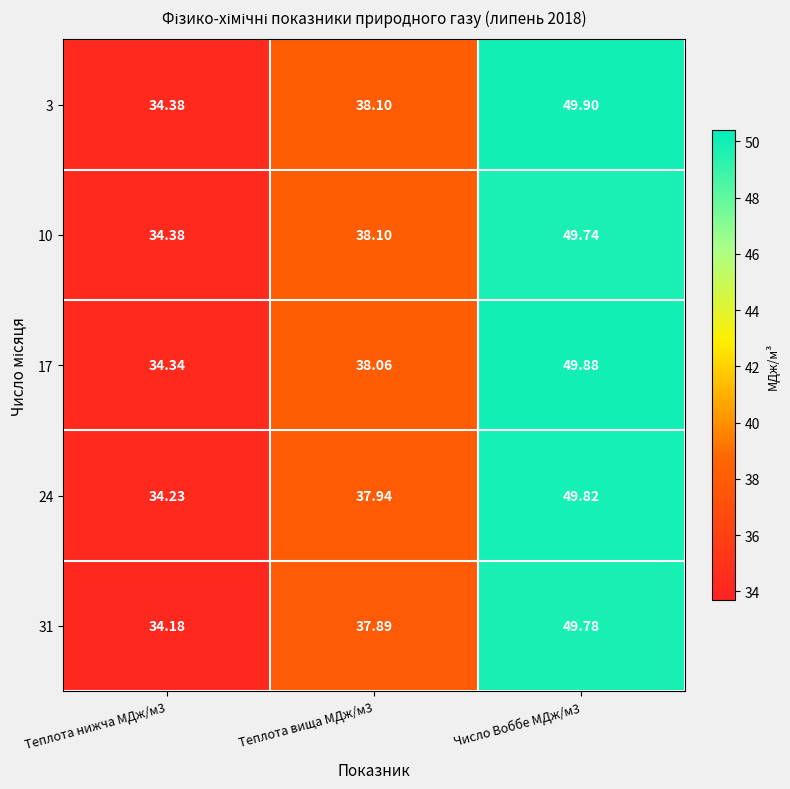

Is the value of 17 at Теплота вища МДж/м3 greater than the value of 3 at Теплота нижча МДж/м3?

Yes